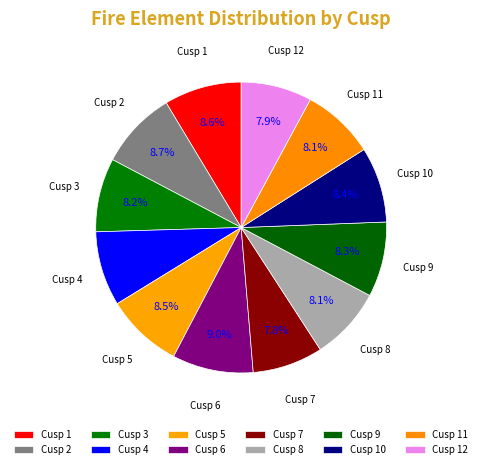

Do Cusp 4 and Cusp 6 together represent more than half of the pie?

No